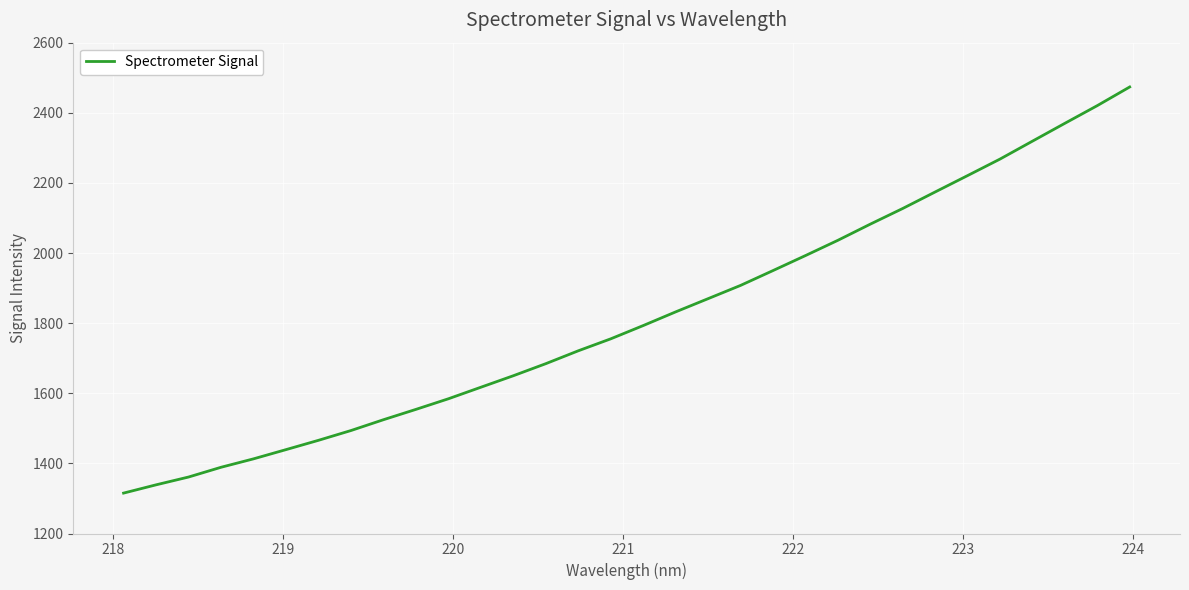

What is the smallest value displayed?

1315.2